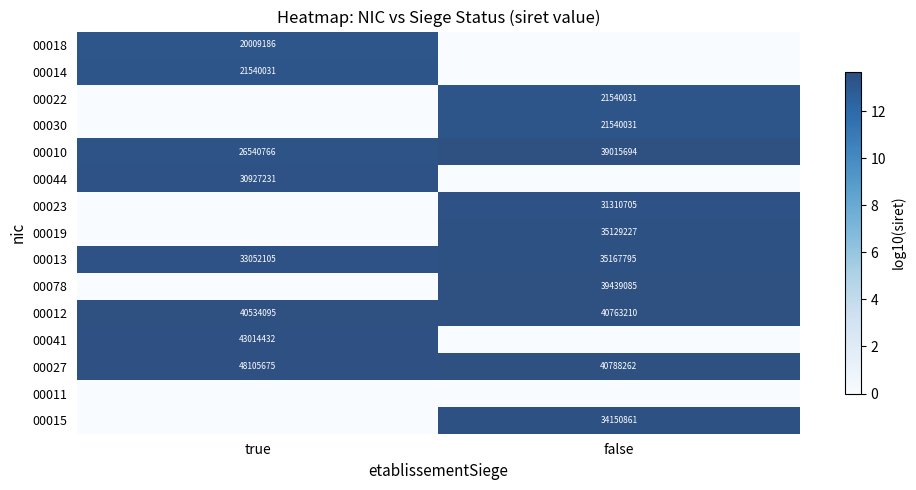

The value of 00044 at true is 30927231. True or false?

True